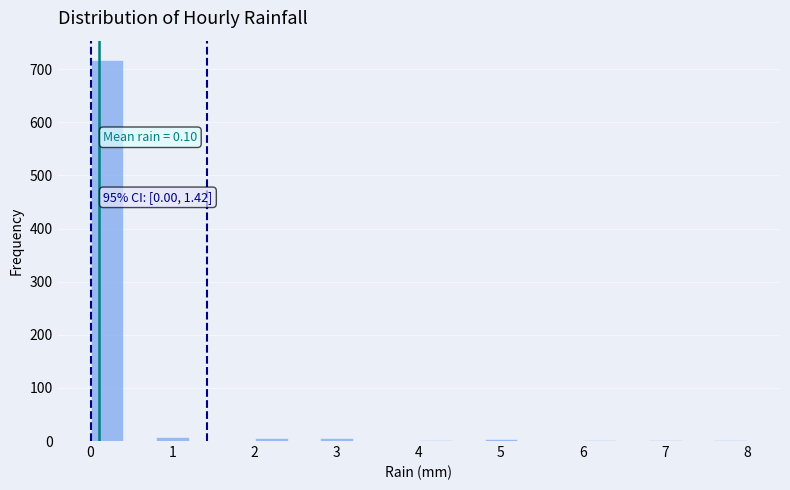

Which range on the x-axis has the tallest bar?

0.0 to 0.4